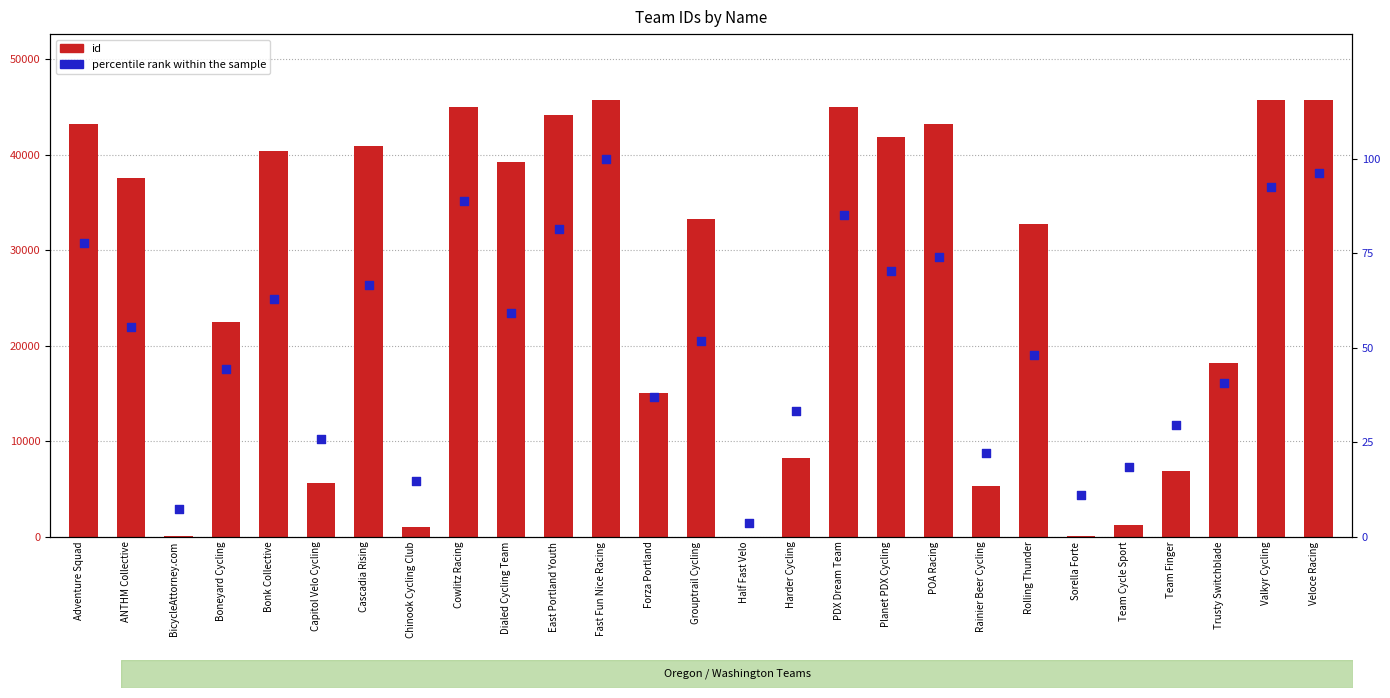

Which series has the largest total across all categories?

id